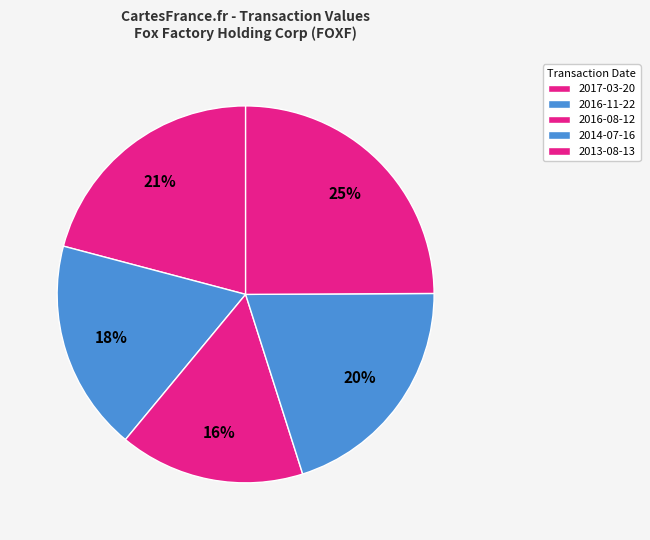

How many segments does this pie chart have?

5